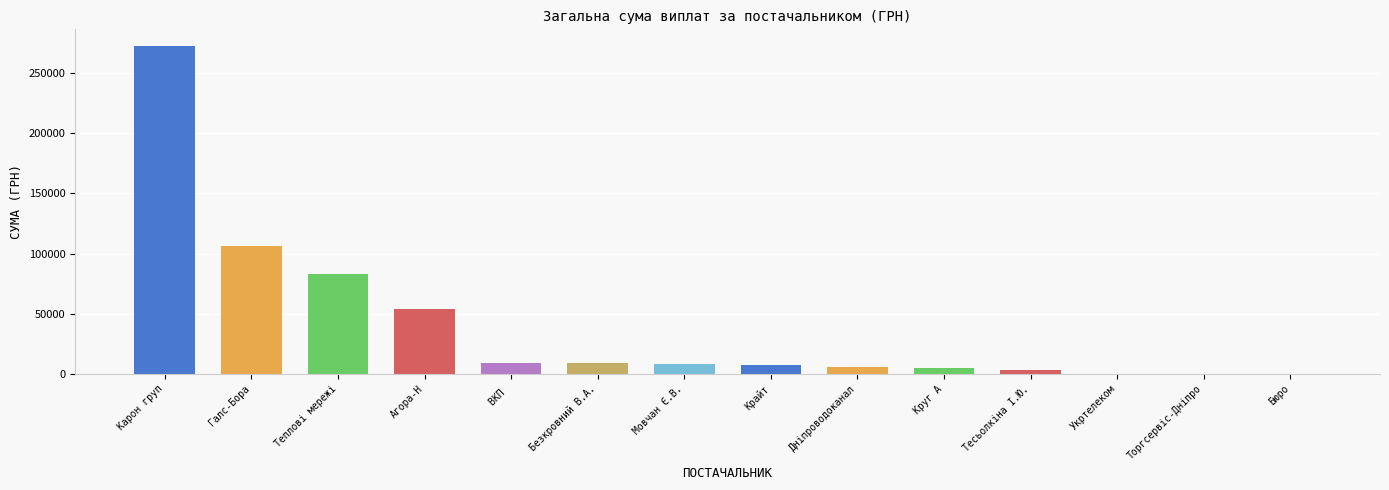

What is the difference between the maximum and minimum values?

272337.7